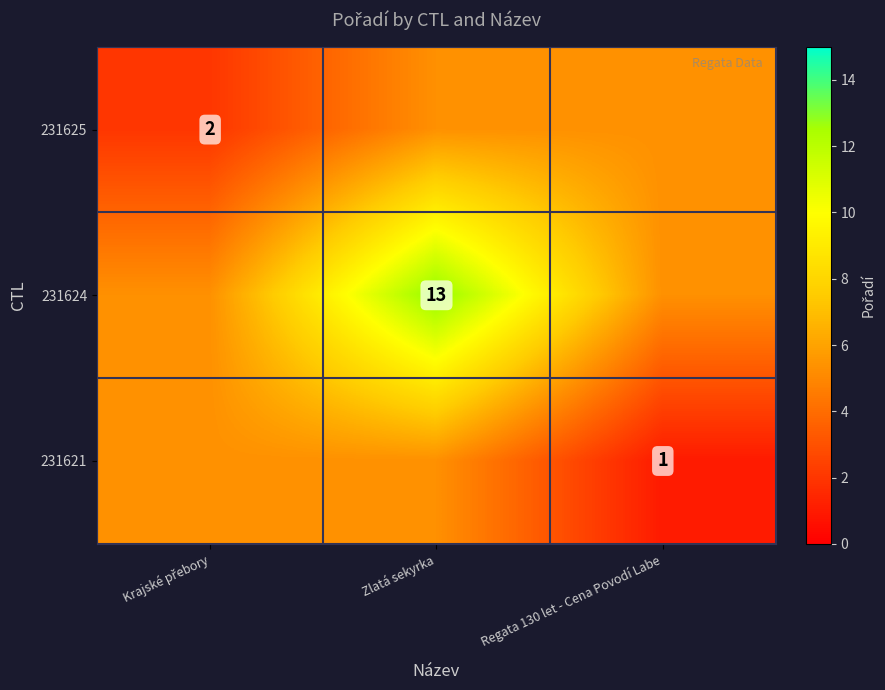

What is the difference between the 231621 values at Regata 130 let - Cena Povodí Labe and Zlatá sekyrka?

4.3